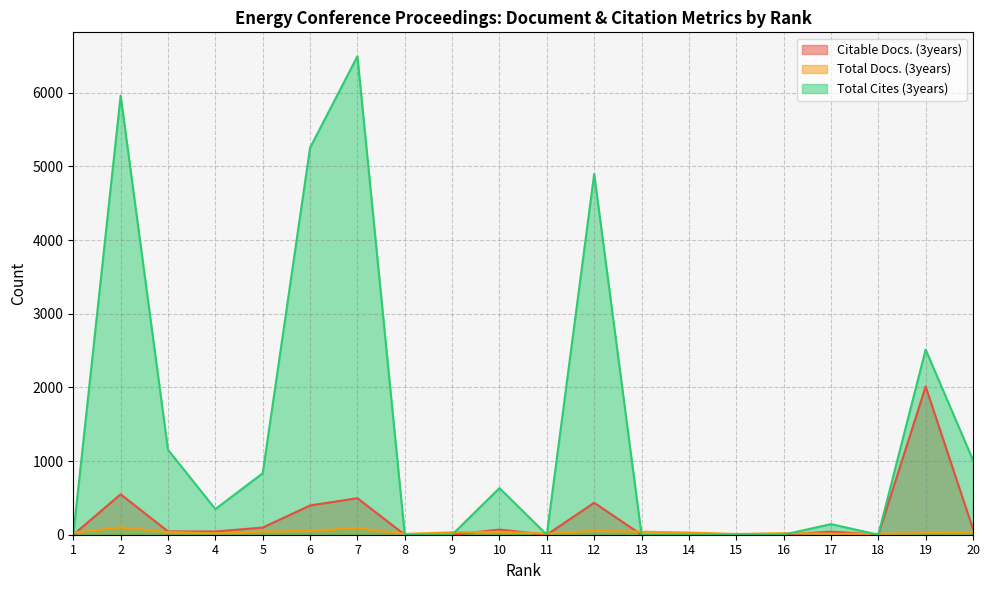

List the series in order of their peak value, highest first.

Total Cites (3years), Citable Docs. (3years), Total Docs. (3years)